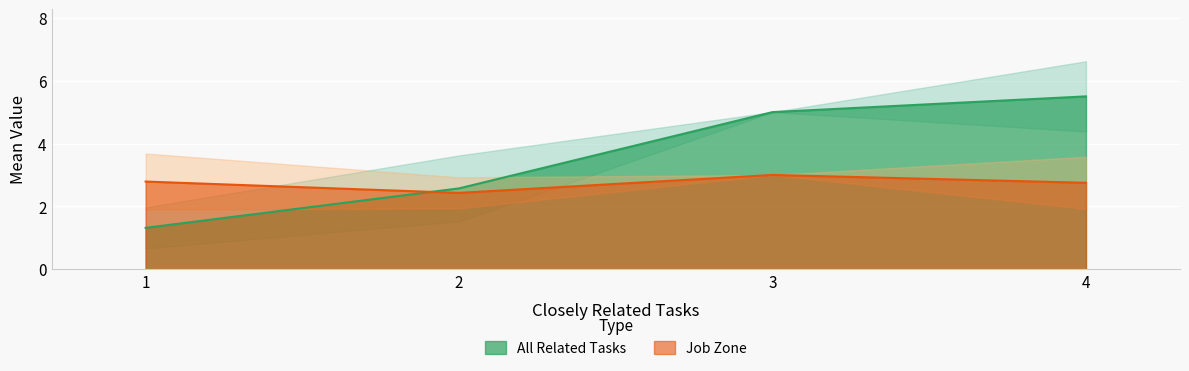

Which category has the highest value in the Job Zone series?

3